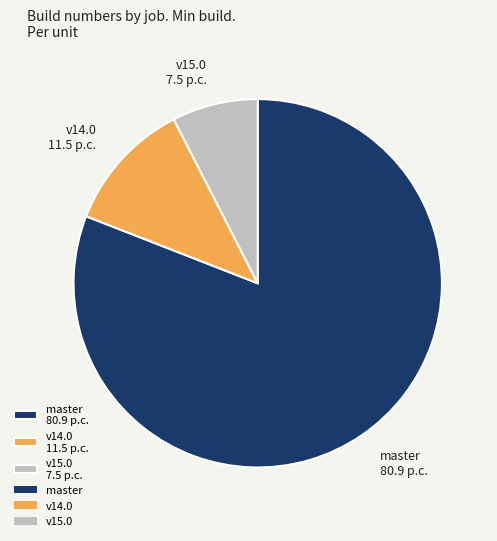

True or false: master 80.9 p.c. accounts for 71% of the total.

False